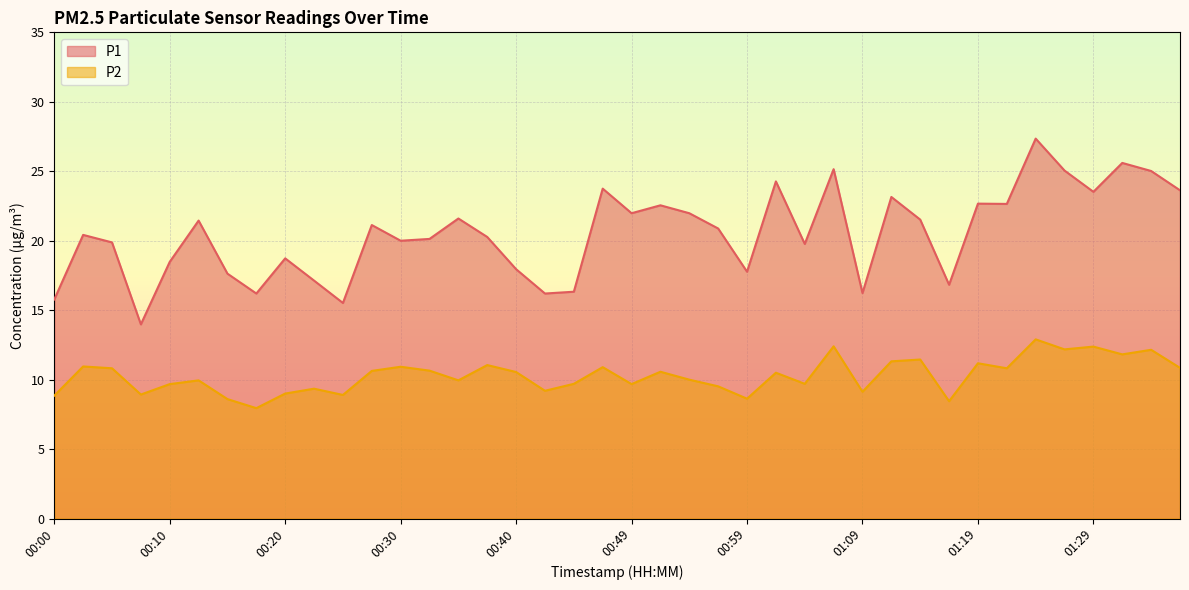

How many series are shown in this chart?

2